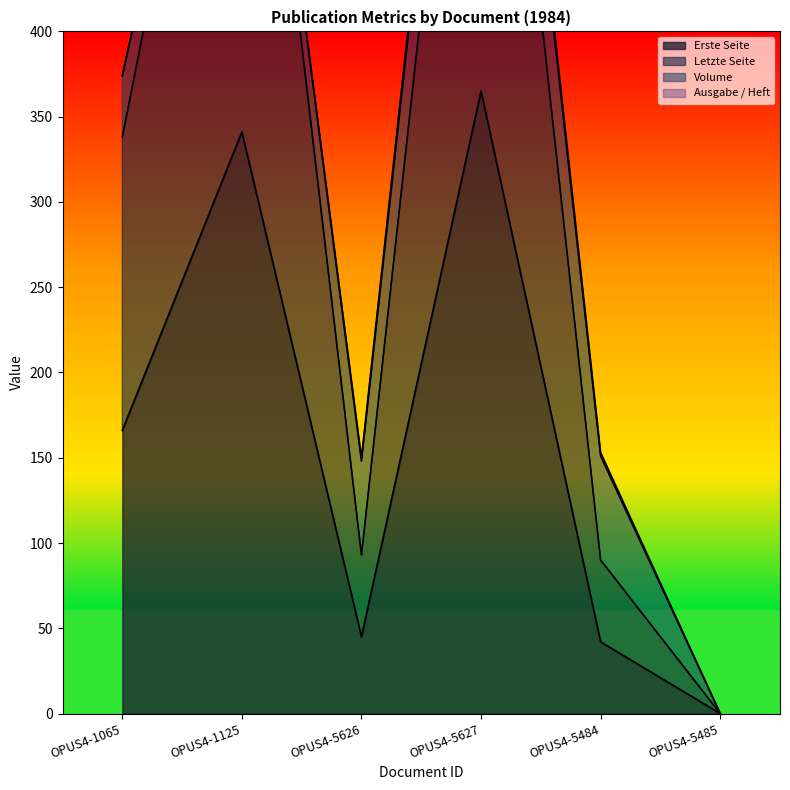

True or false: Letzte Seite and Erste Seite cross at least once.

False